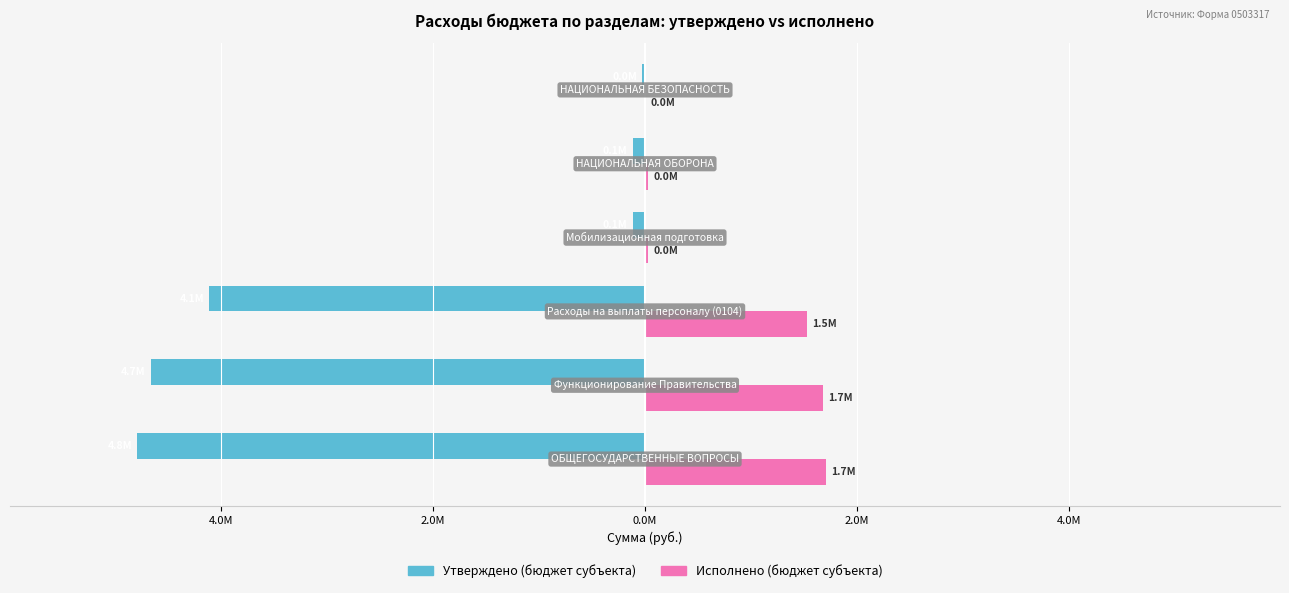

How many groups of bars are there?

6